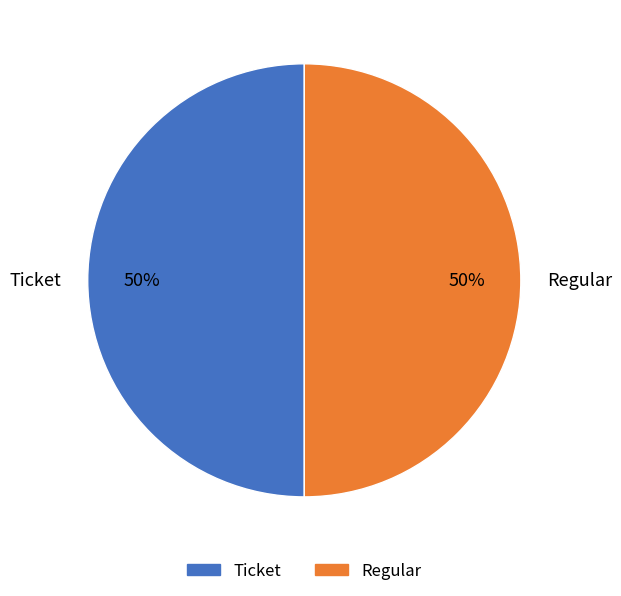

Combined, do Regular and Ticket account for over 50%?

Yes